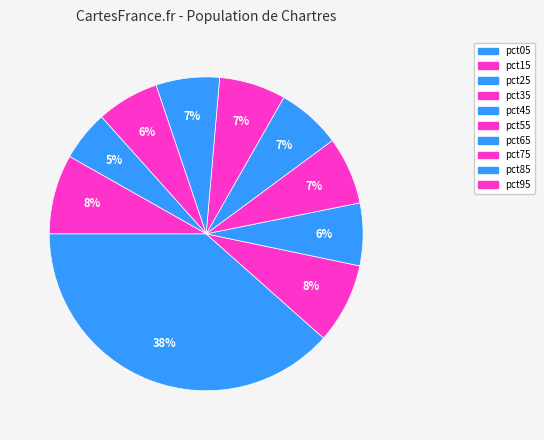

Count the number of slices in the pie.

10